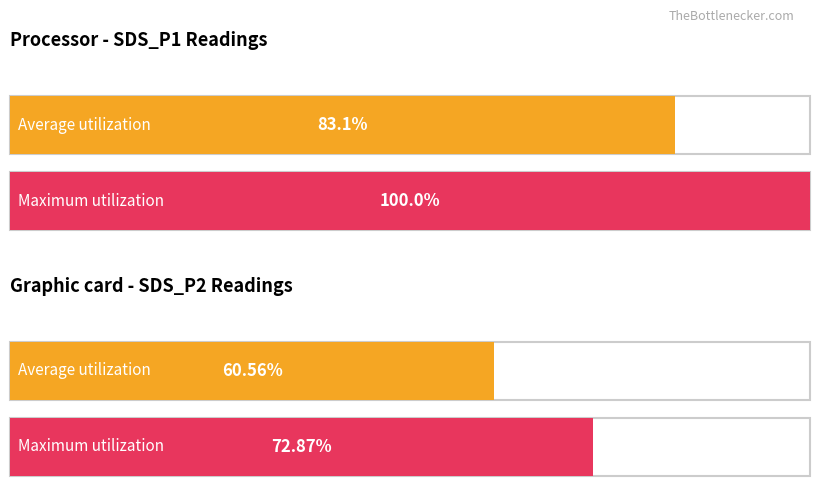

At which label is Maximum utilization closest to 20676?

SDS_P1